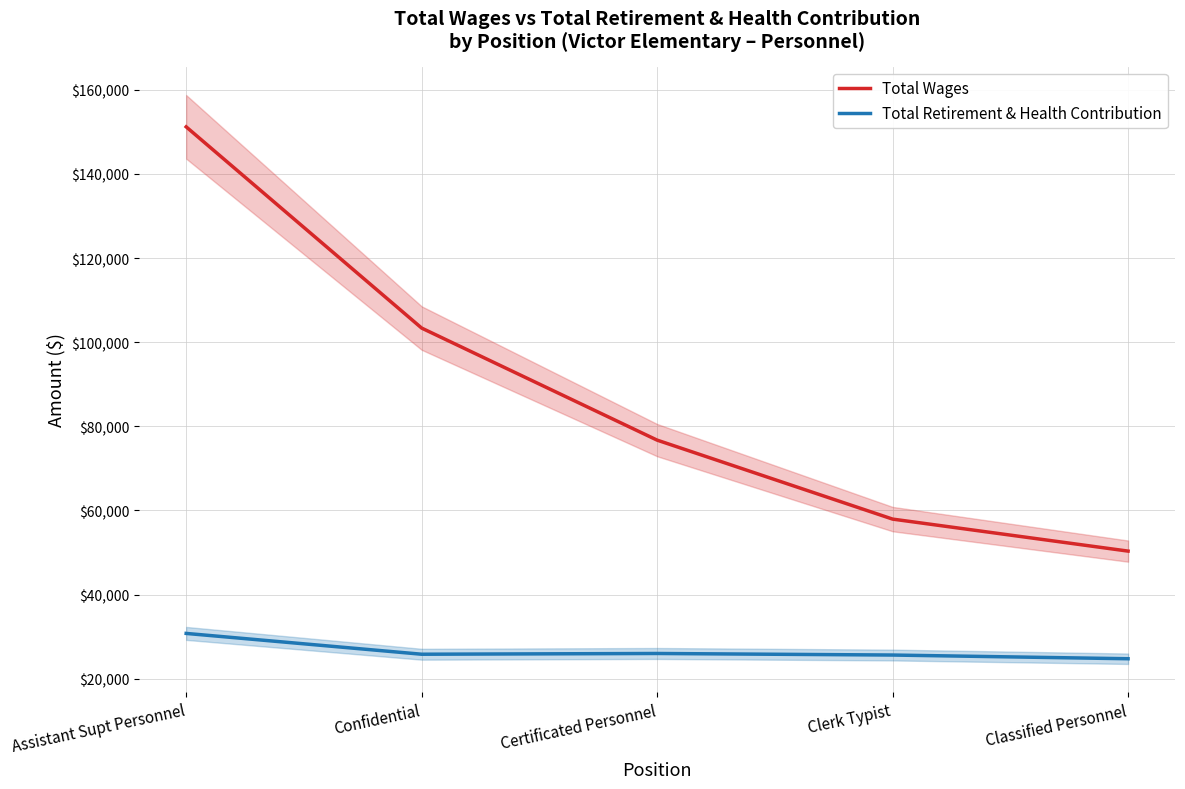

What is the value of the Total Wages point at the 5th from the left?

50344